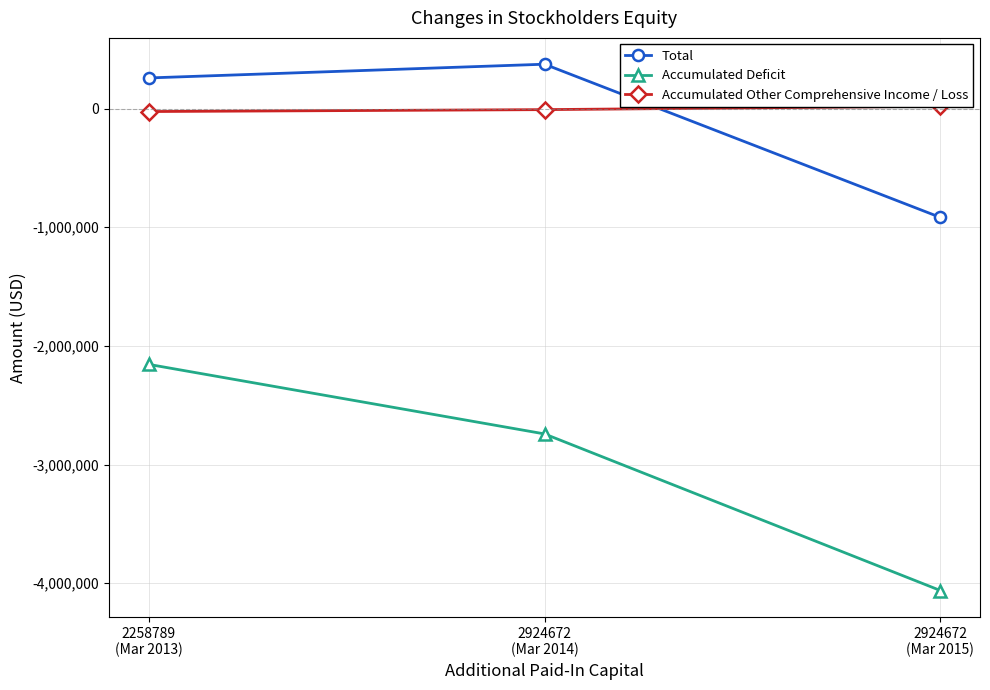

At 2924672
(Mar 2015), list the series in order from smallest to largest.

Accumulated Deficit, Total, Accumulated Other Comprehensive Income / Loss